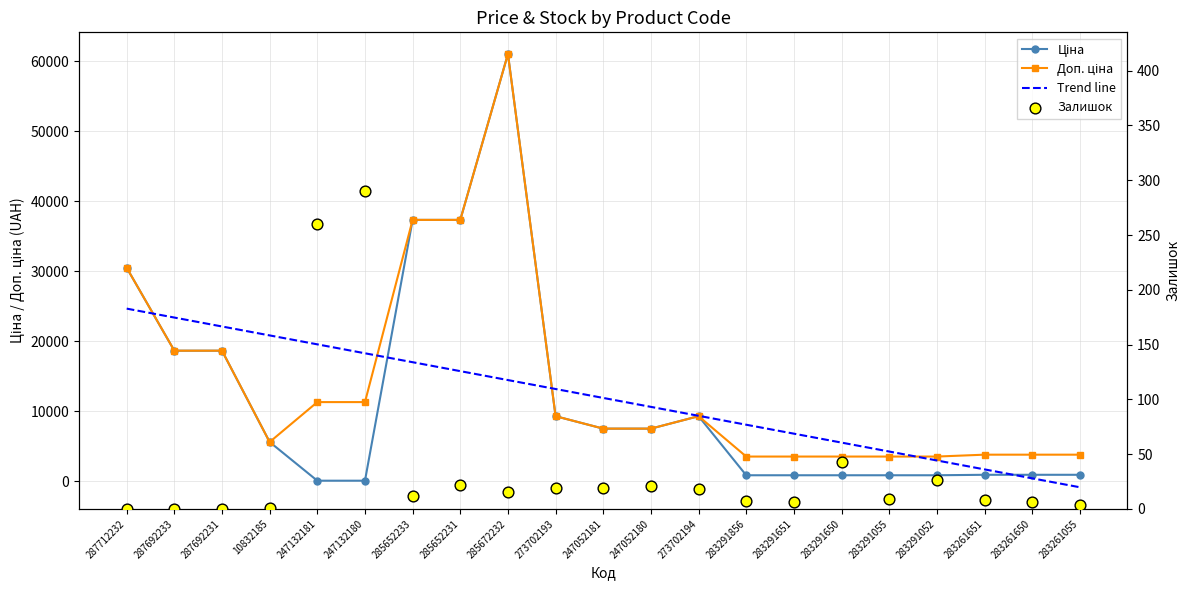

At which category is the sum across all series the highest?

285672232